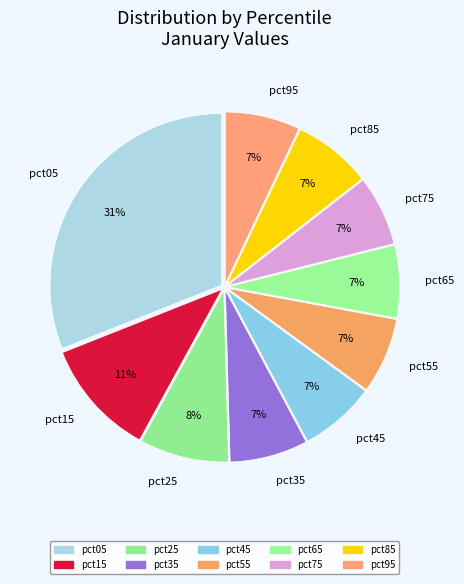

Combined, do pct75 and pct85 account for over 50%?

No